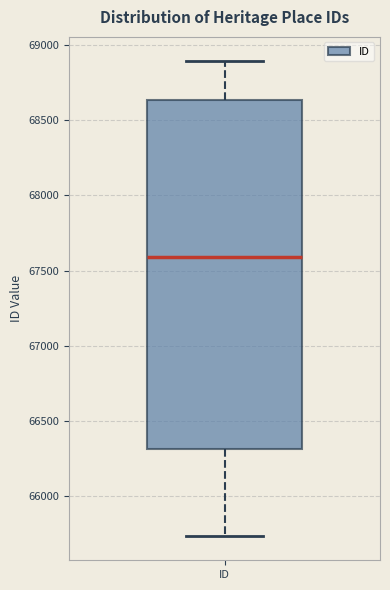

Read this box plot against the y-axis: the position of the median line, the range covered by the box, and the ends of both whiskers. The values are not printed on the chart, so give them approximately, as read against the axis.

median 67600, box 66300 to 68650, whiskers 65750 to 68900